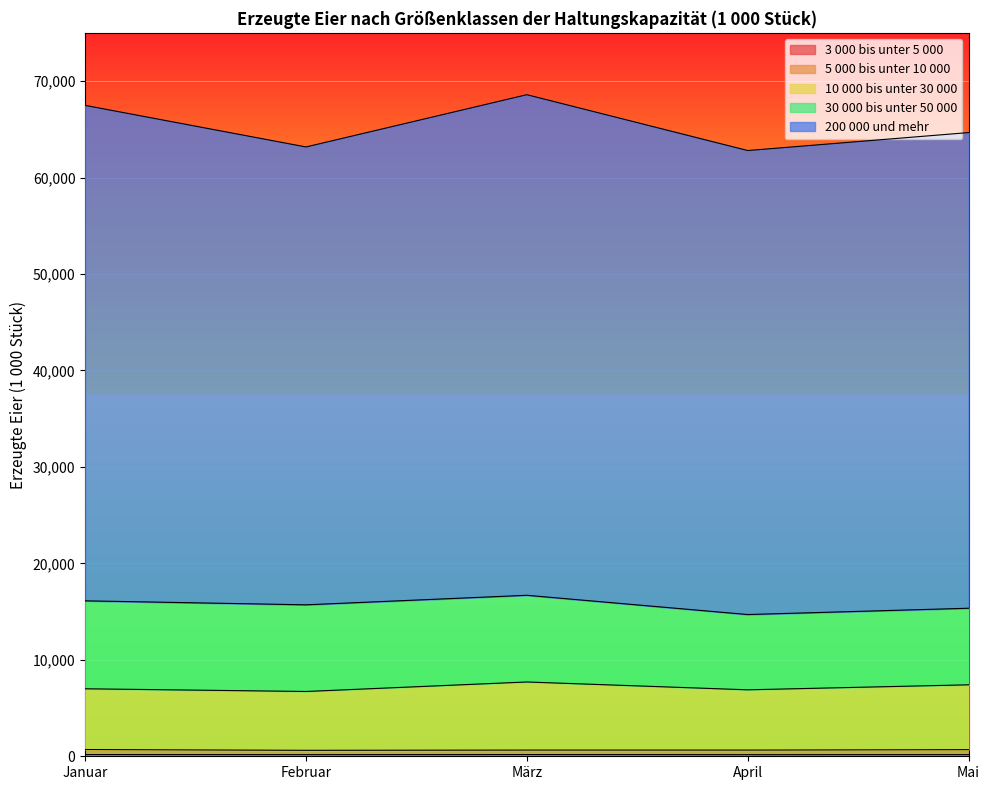

Where does the 5 000 bis unter 10 000 series first go above 642?

Januar